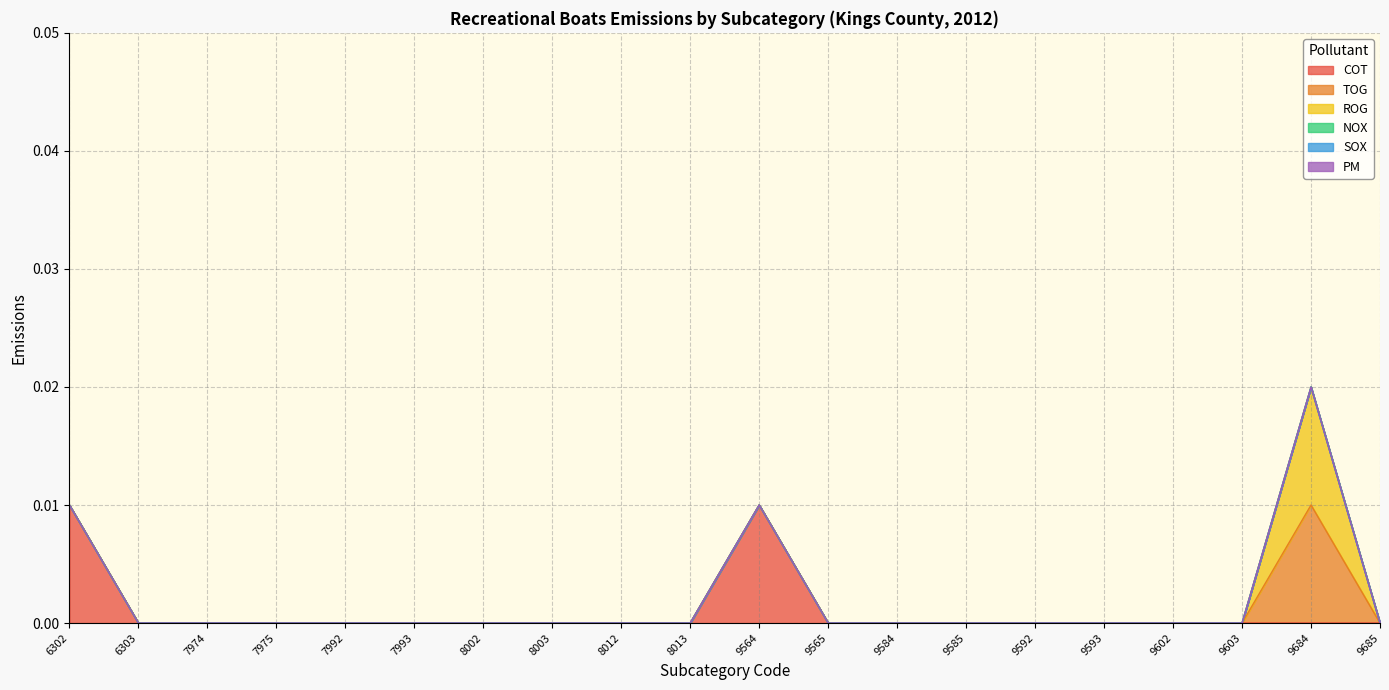

Is it true that ROG equals 0.0 at 8012?

True